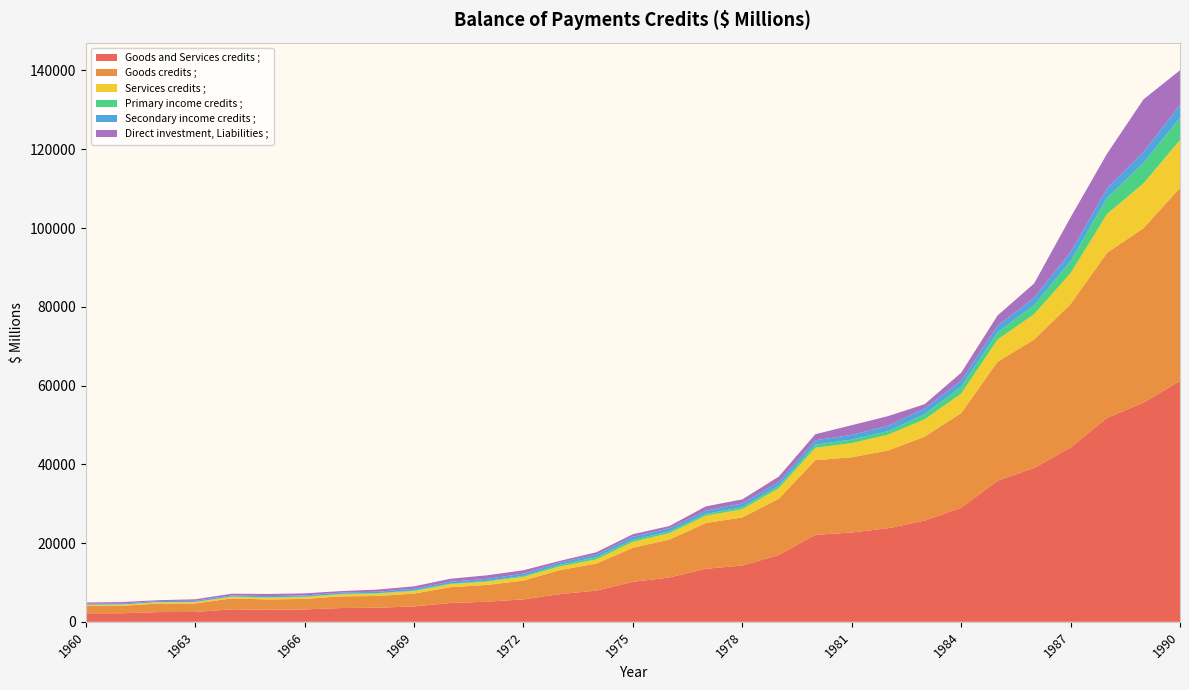

Reading left to right, extract all data points from this chart.

Goods and Services credits ;: 1960=2155	1961=2176	1962=2476	1963=2497	1964=3169	1965=3061	1966=3148	1967=3496	1968=3586	1969=3909	1970=4781	1971=5103	1972=5704	1973=7040	1974=7925	1975=10160	1976=11253	1977=13469	1978=14295	1979=16968	1980=22093	1981=22682	1982=23774	1983=25709	1984=28970	1985=35848	1986=39059	1987=44264	1988=51780	1989=55675	1990=61170
Goods credits ;: 1960=1906	1961=1892	1962=2173	1963=2166	1964=2775	1965=2616	1966=2667	1967=2966	1968=2980	1969=3254	1970=4014	1971=4261	1972=4766	1973=6110	1974=6861	1975=8656	1976=9628	1977=11618	1978=12208	1979=14292	1980=18946	1981=19095	1982=19742	1983=21313	1984=24049	1985=30200	1986=32603	1987=36406	1988=41915	1989=44292	1990=49027
Services credits ;: 1960=249	1961=284	1962=303	1963=331	1964=394	1965=445	1966=481	1967=530	1968=606	1969=655	1970=767	1971=842	1972=938	1973=930	1974=1064	1975=1504	1976=1625	1977=1851	1978=2087	1979=2676	1980=3147	1981=3587	1982=4032	1983=4396	1984=4921	1985=5648	1986=6456	1987=7858	1988=9865	1989=11383	1990=12143
Primary income credits ;: 1960=47	1961=55	1962=73	1963=69	1964=85	1965=110	1966=103	1967=112	1968=108	1969=139	1970=148	1971=177	1972=250	1973=387	1974=551	1975=482	1976=429	1977=469	1978=505	1979=610	1980=799	1981=899	1982=871	1983=1294	1984=1742	1985=1829	1986=2293	1987=3050	1988=4082	1989=5177	1990=5615
Secondary income credits ;: 1960=219	1961=240	1962=254	1963=273	1964=291	1965=301	1966=311	1967=331	1968=351	1969=454	1970=494	1971=528	1972=571	1973=620	1974=653	1975=794	1976=811	1977=844	1978=960	1979=973	1980=1106	1981=1228	1982=1373	1983=1481	1984=1553	1985=1674	1986=1894	1987=2322	1988=2434	1989=2799	1990=3301
Direct investment, Liabilities ;: 1960=320	1961=375	1962=221	1963=384	1964=425	1965=540	1966=513	1967=364	1968=561	1969=600	1970=736	1971=897	1972=870	1973=399	1974=616	1975=657	1976=578	1977=1062	1978=1041	1979=1357	1980=1538	1981=2441	1982=2452	1983=1070	1984=2003	1985=2615	1986=3606	1987=8804	1988=8792	1989=13342	1990=8802